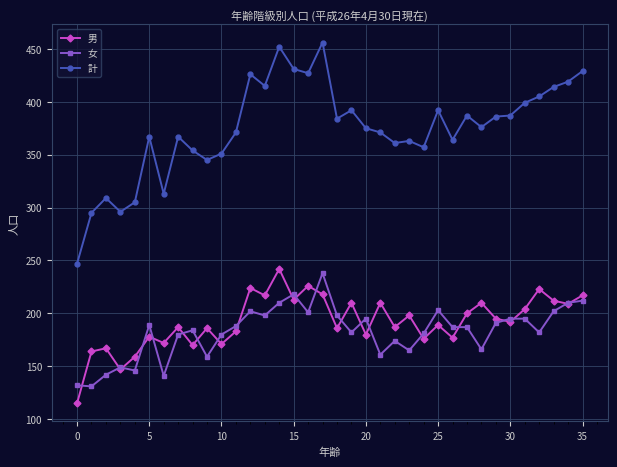

True or false: 女 and 計 cross at least once.

False